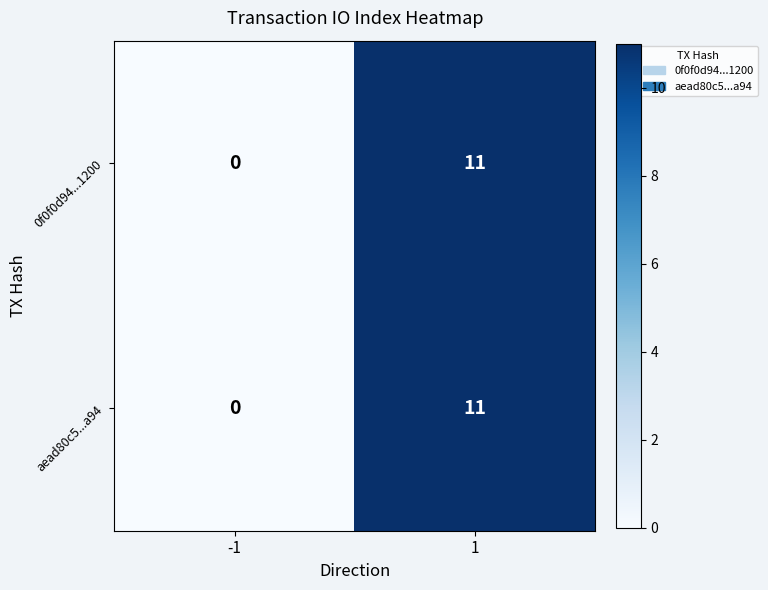

List the labels in order of 0f0f0d94...1200 value, largest first.

1, -1